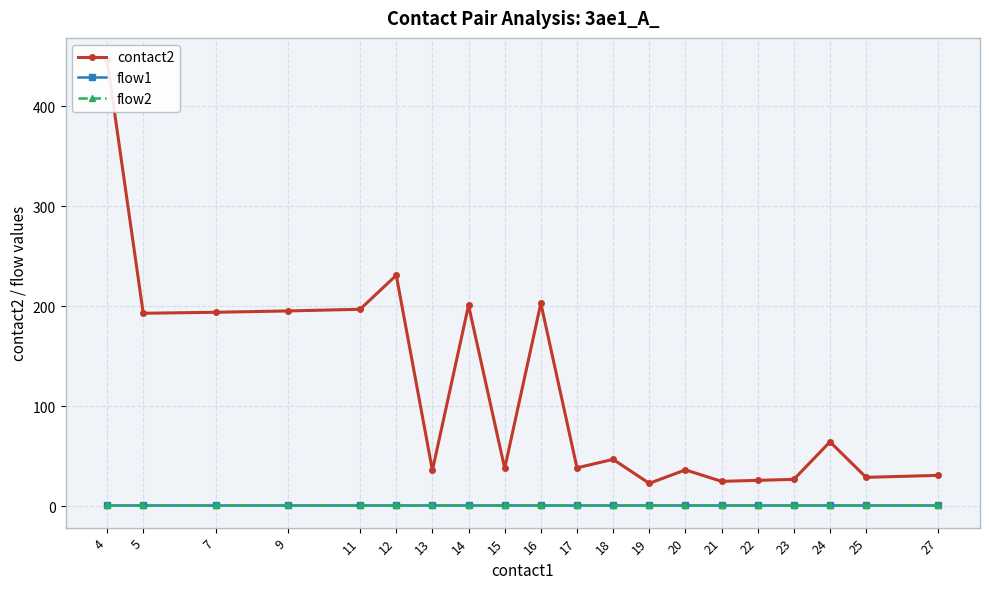

Which has a higher value, 4 or 9?

4